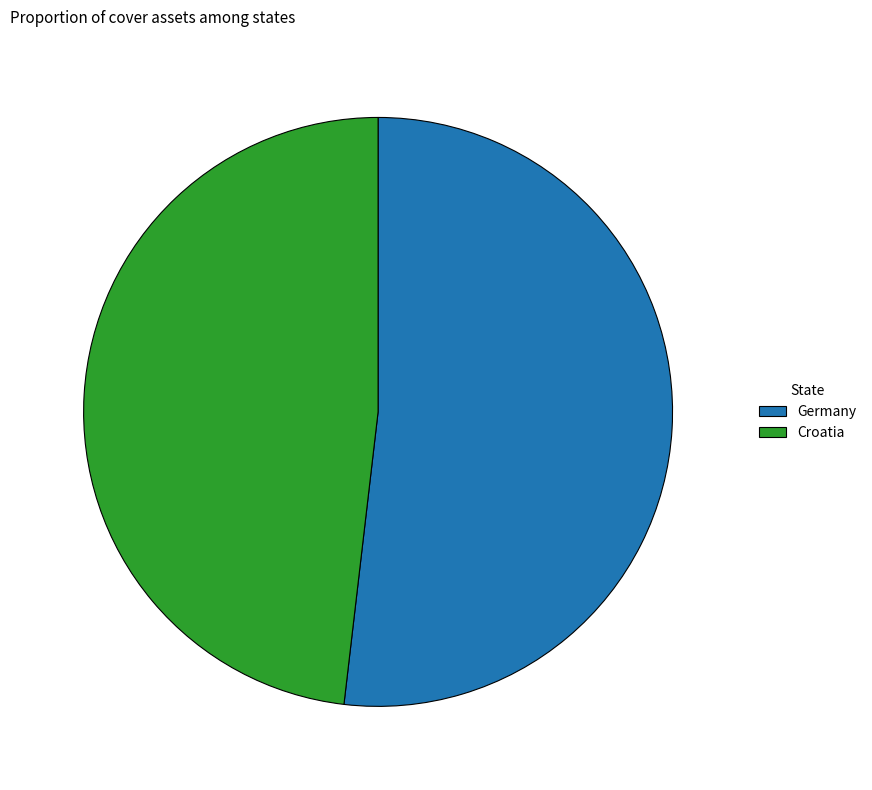

What is the largest slice in the pie chart?

Germany